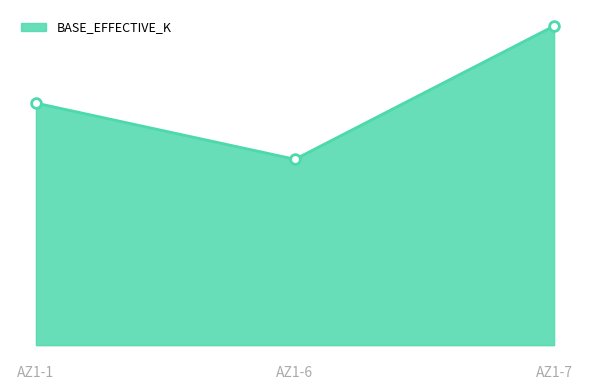

Reading left to right, list all the values displayed in this chart.

336	258	443